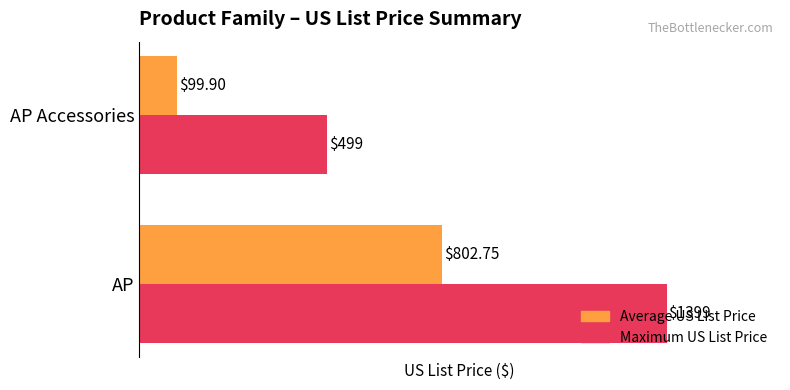

Count the Maximum US List Price values in the range 499 to 1399.

2